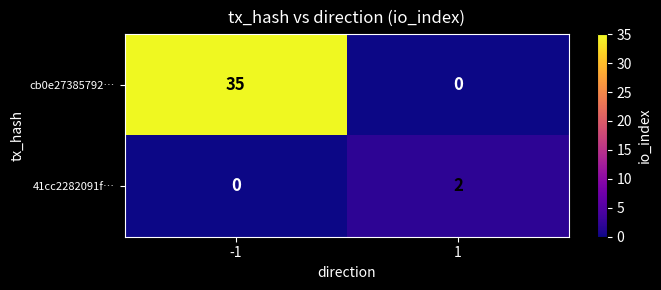

What is the sum of the cb0e27385792… values at 1 and -1?

35